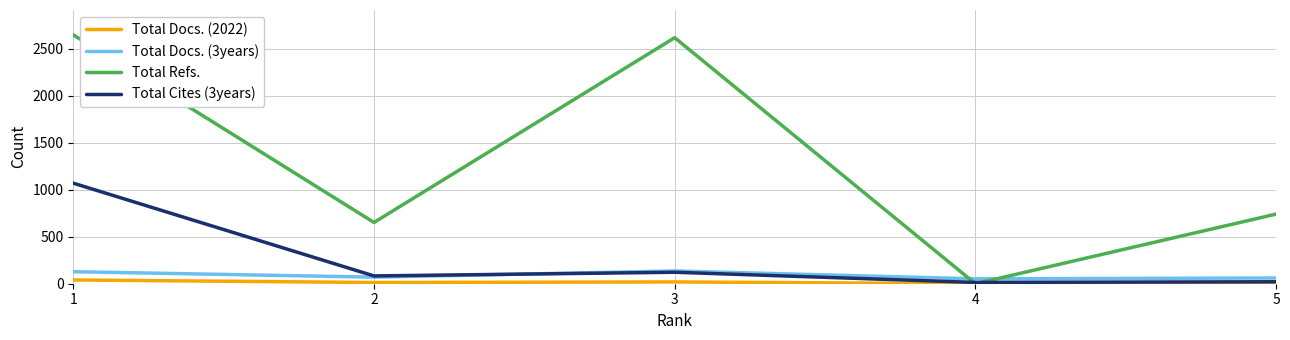

Between 3 and 5, which series saw the biggest shift?

Total Refs.